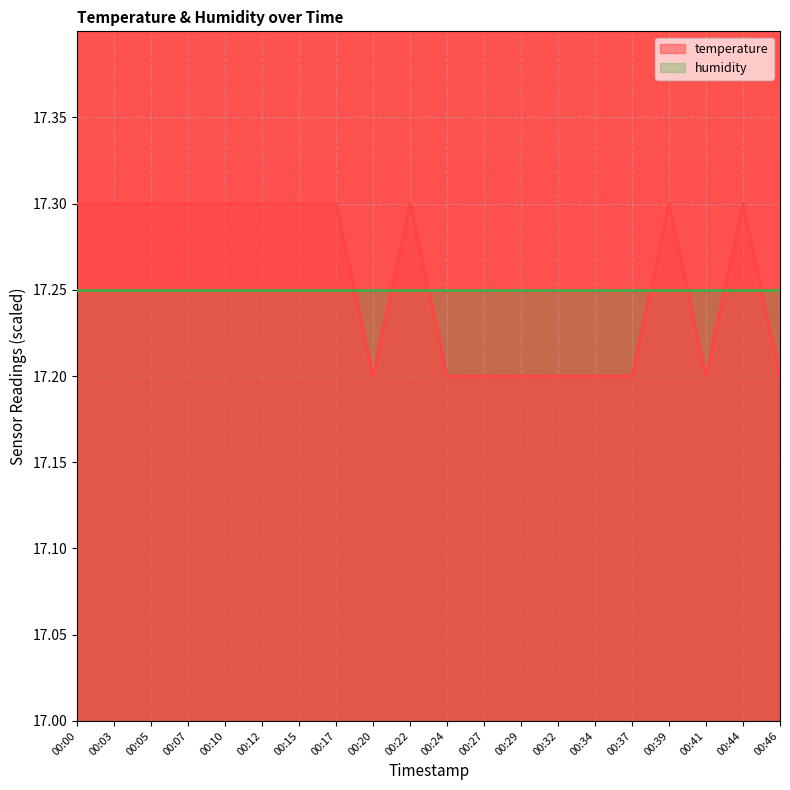

How many values are between 17 and 18?

20